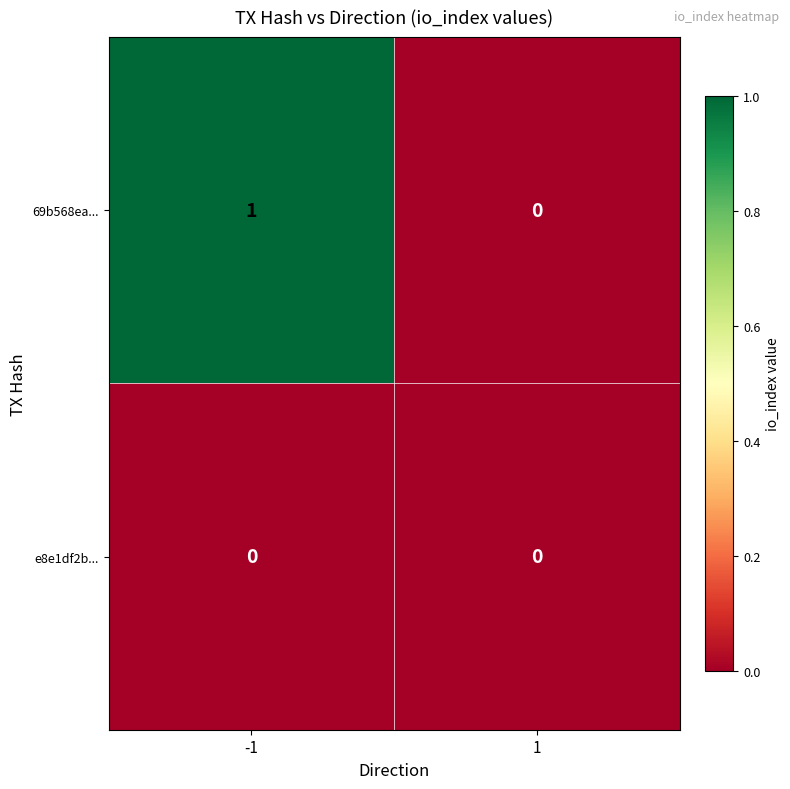

Is the value of 69b568ea... at -1 greater than the value of e8e1df2b... at 1?

Yes